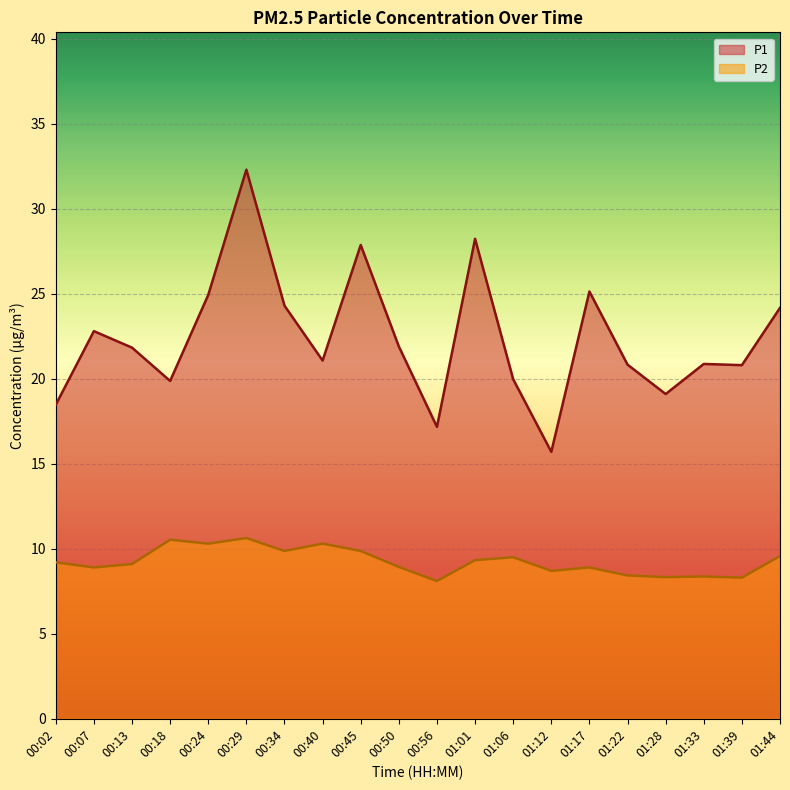

In P2, how many points are higher than both neighbors (excluding endpoints)?

6